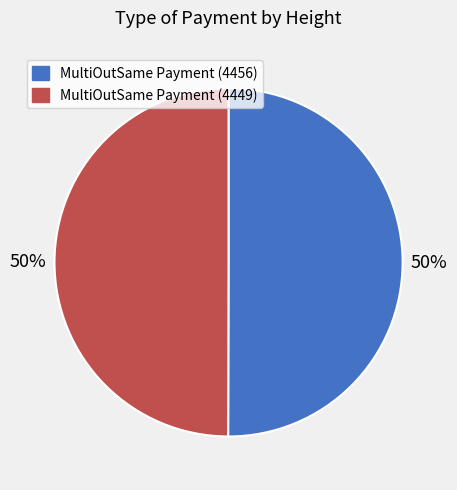

To the nearest percent, what is the average slice percentage?

50%